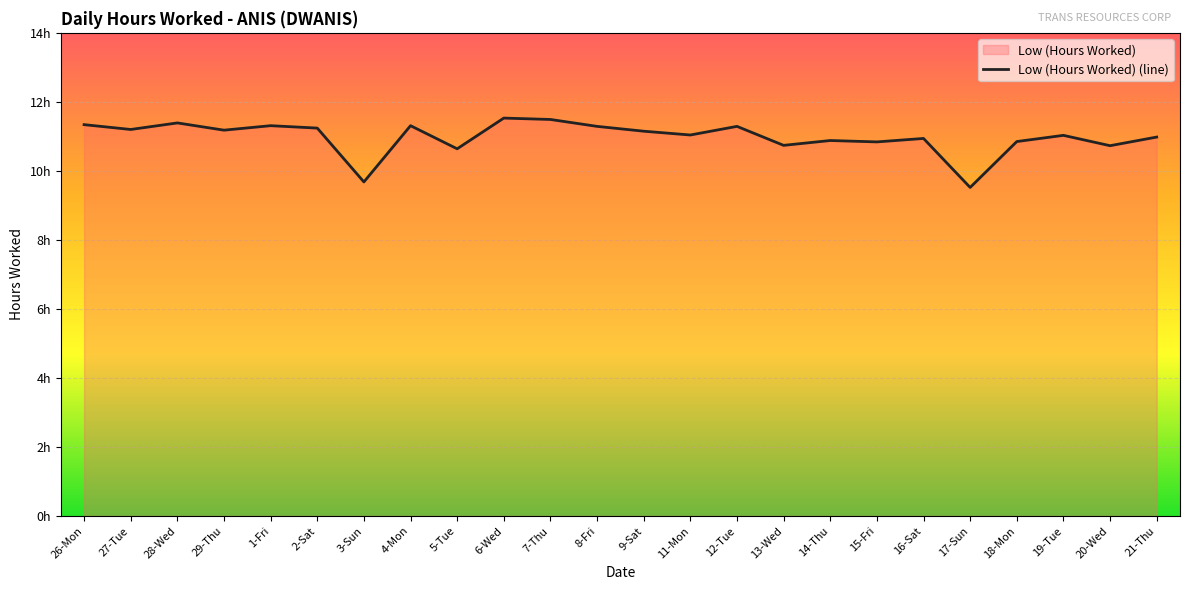

What value does the data have at 12-Tue?

11.3